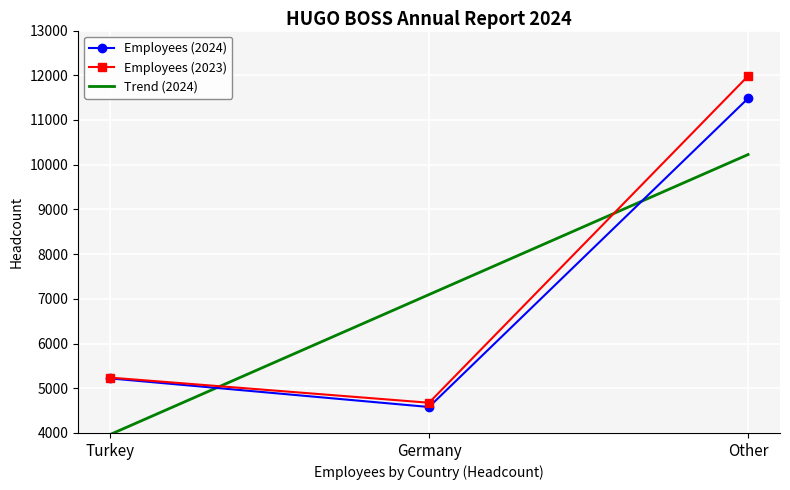

Reading left to right, what are all the values shown in this chart?

Employees (2024): Turkey=5221.0	Germany=4581.0	Other=11484.0
Employees (2023): Turkey=5239.0	Germany=4676.0	Other=11984.0
Trend (2024): Turkey=3963.8	Germany=7095.3	Other=10226.8